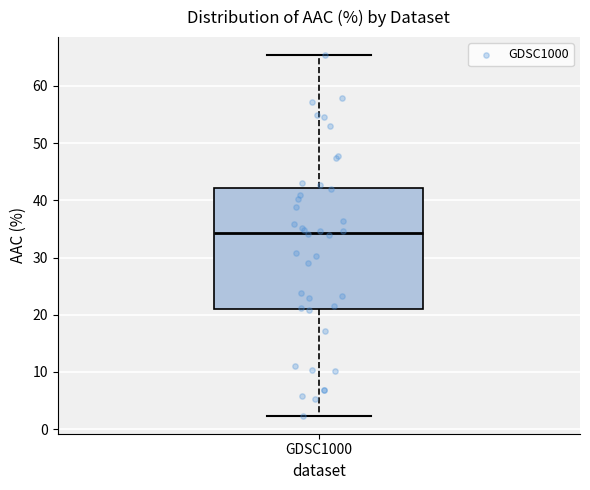

Read this box plot against the y-axis: the position of the median line, the range covered by the box, and the ends of both whiskers. The values are not printed on the chart, so give them approximately, as read against the axis.

median 34, box 21 to 42, whiskers 2 to 65